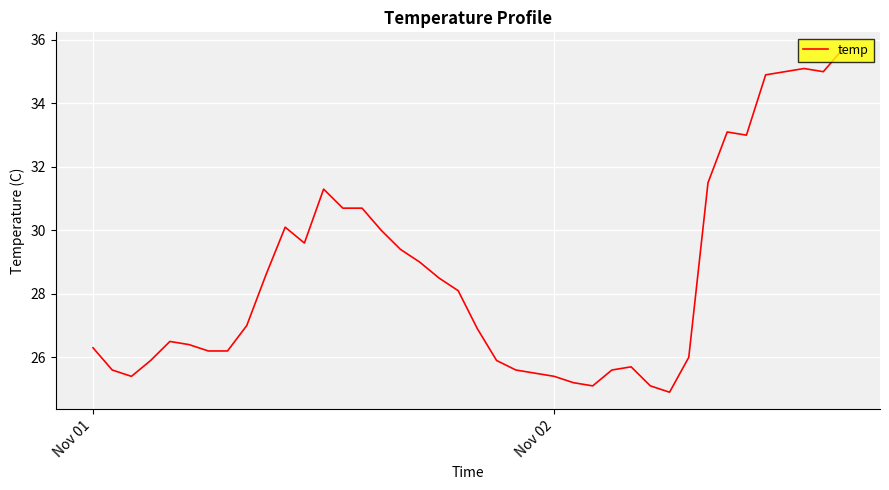

What is the minimum value shown in the chart?

24.9